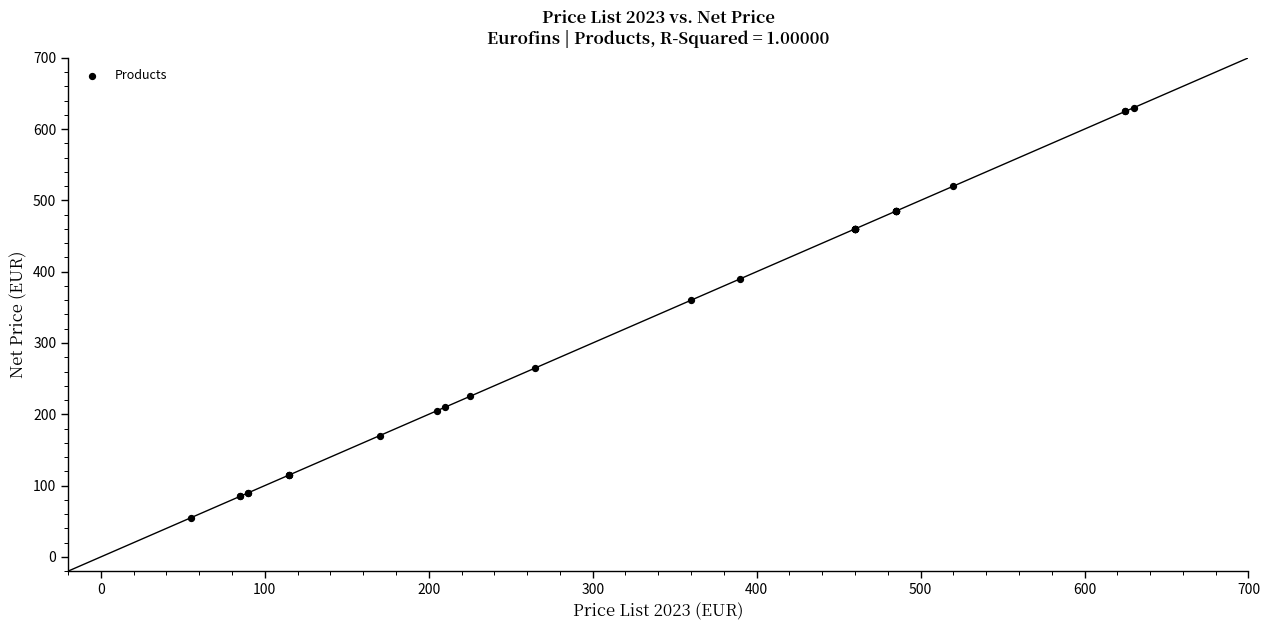

What Y value in the scatter plot is closest to 342?

360